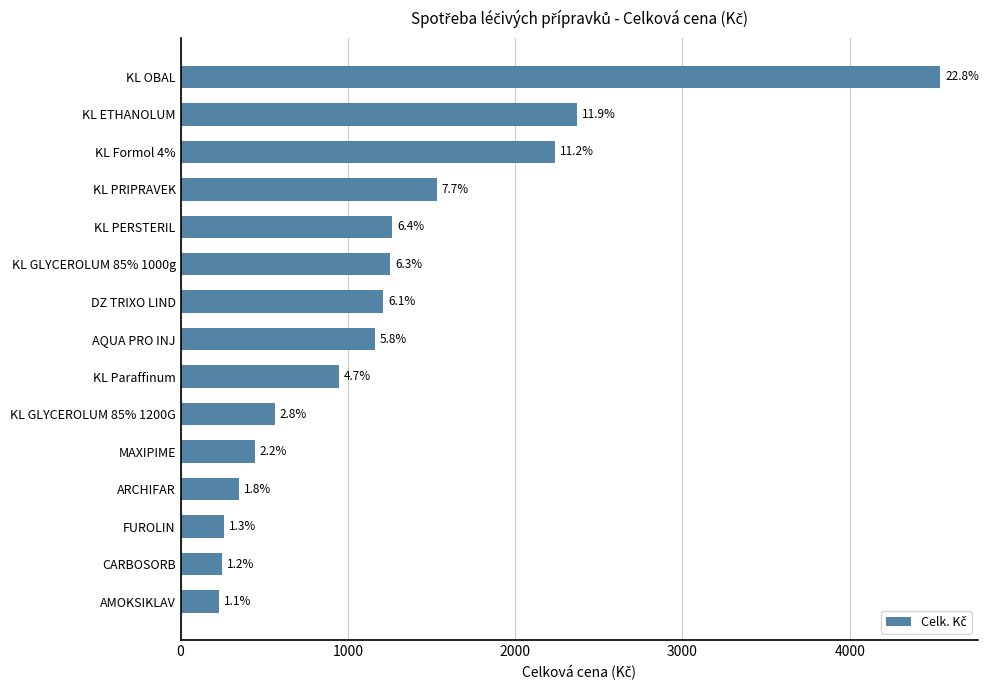

Does the chart contain any negative values?

No